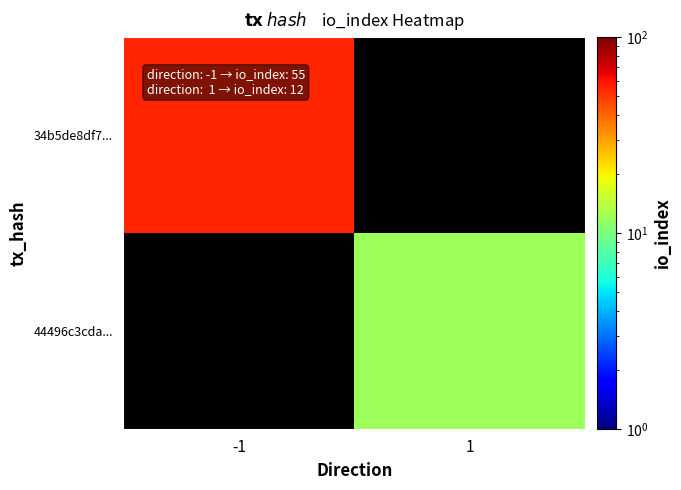

Is the value of 44496c3cda... at 1 greater than the value of 34b5de8df7... at 1?

No